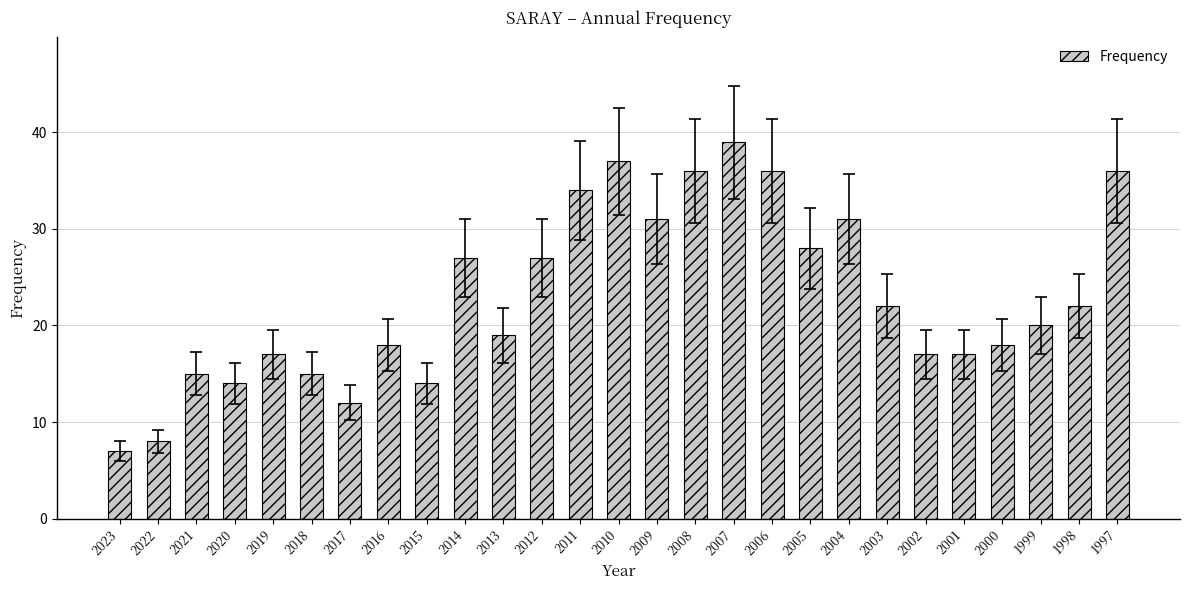

Count the number of data series in this chart.

1